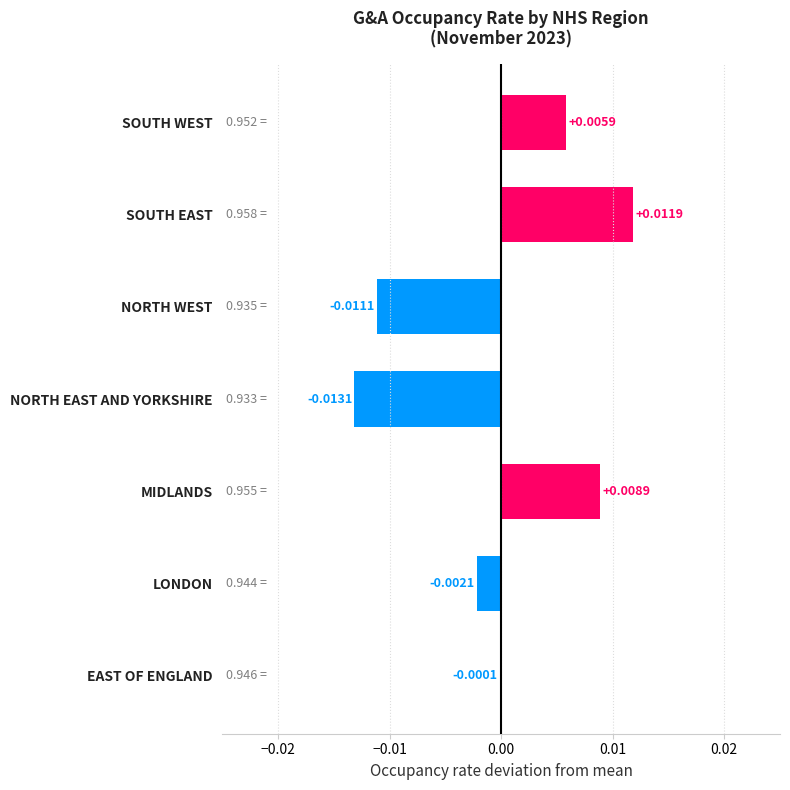

How many categories are shown in the chart?

7